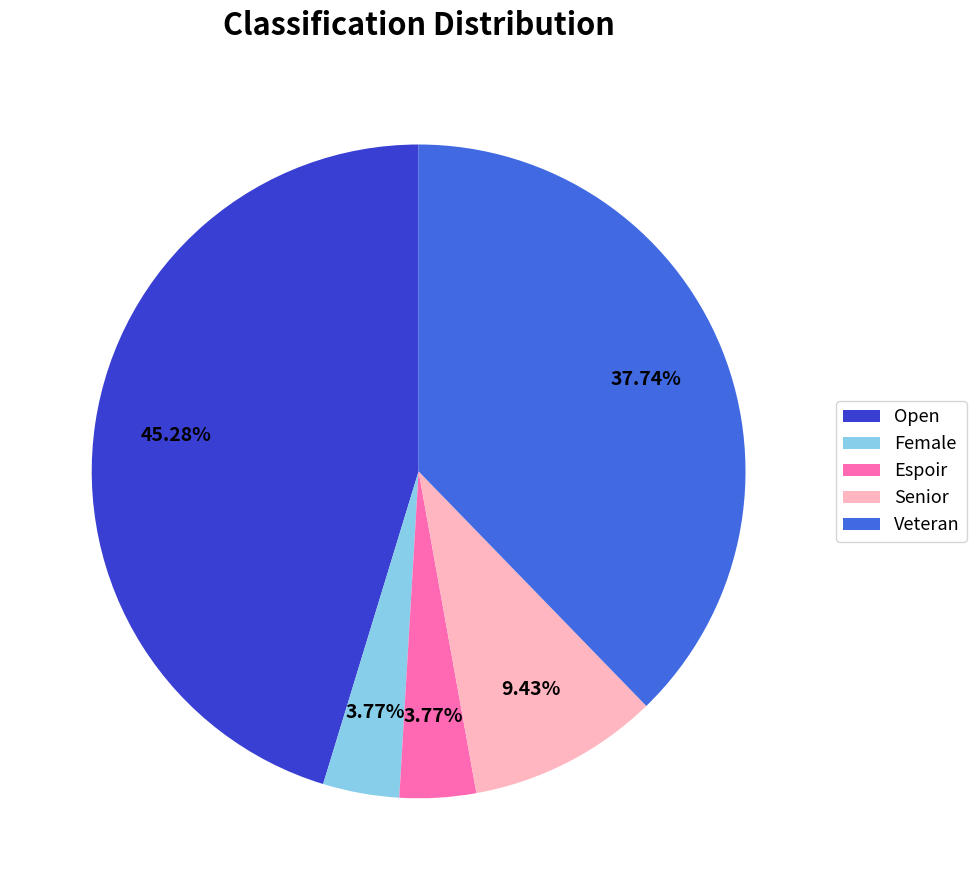

Combined, do Open and Female account for over 50%?

No